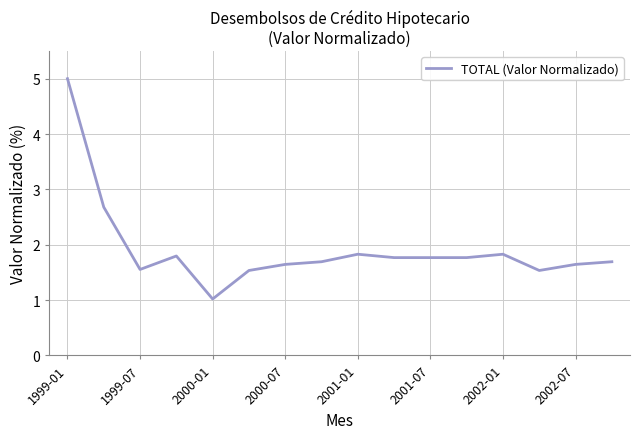

What is the minimum value shown in the chart?

1.0